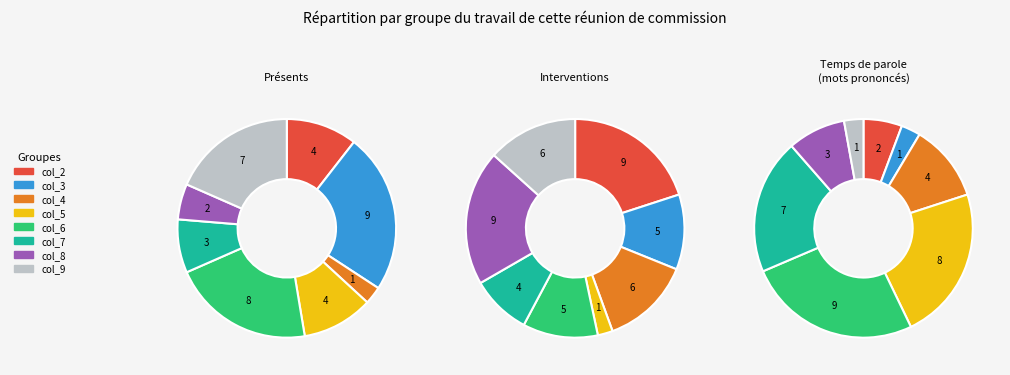

To the nearest percent, what percentage of the pie is col_6?

26%